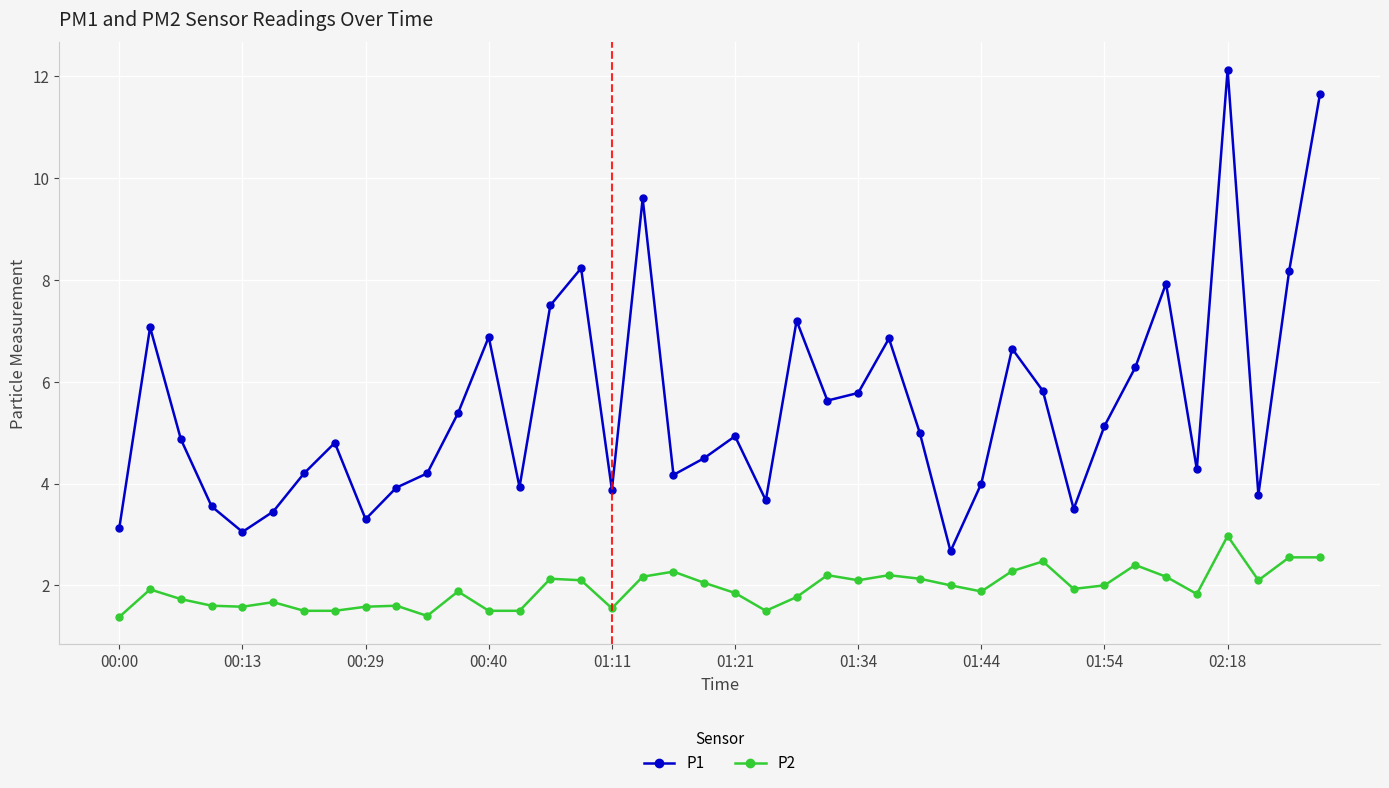

What is the difference between the second highest and minimum values in the P2 series?

1.2